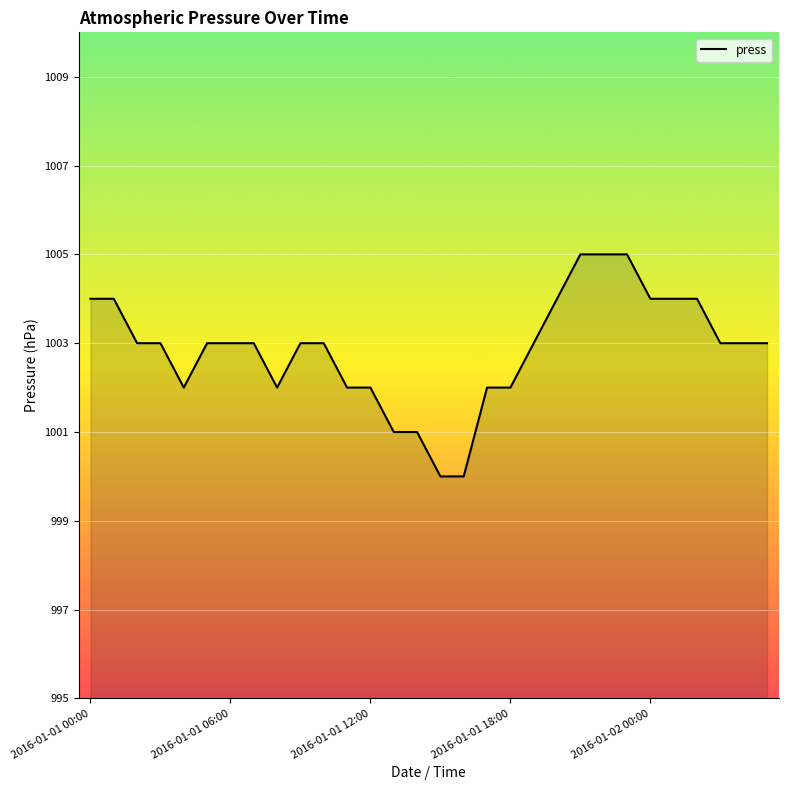

What is the difference between the maximum and minimum values?

5